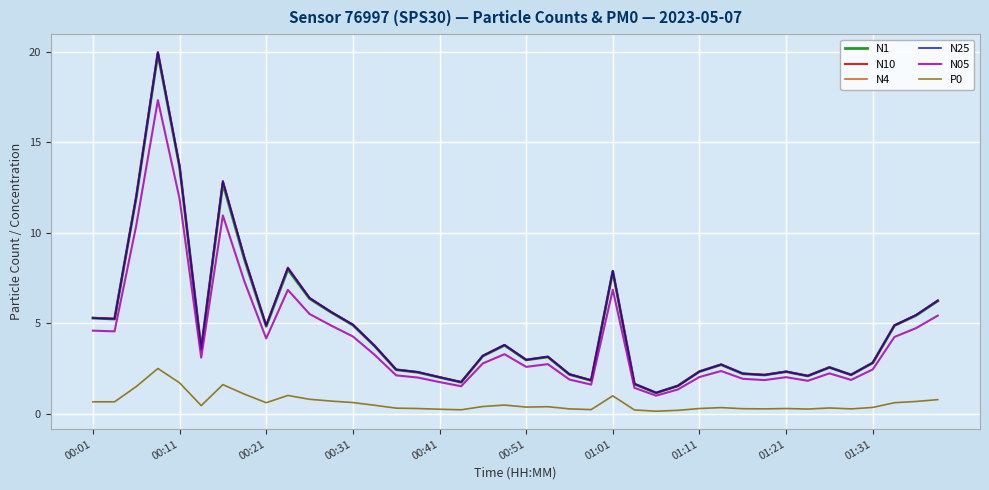

Which series has the widest spread of values?

N10